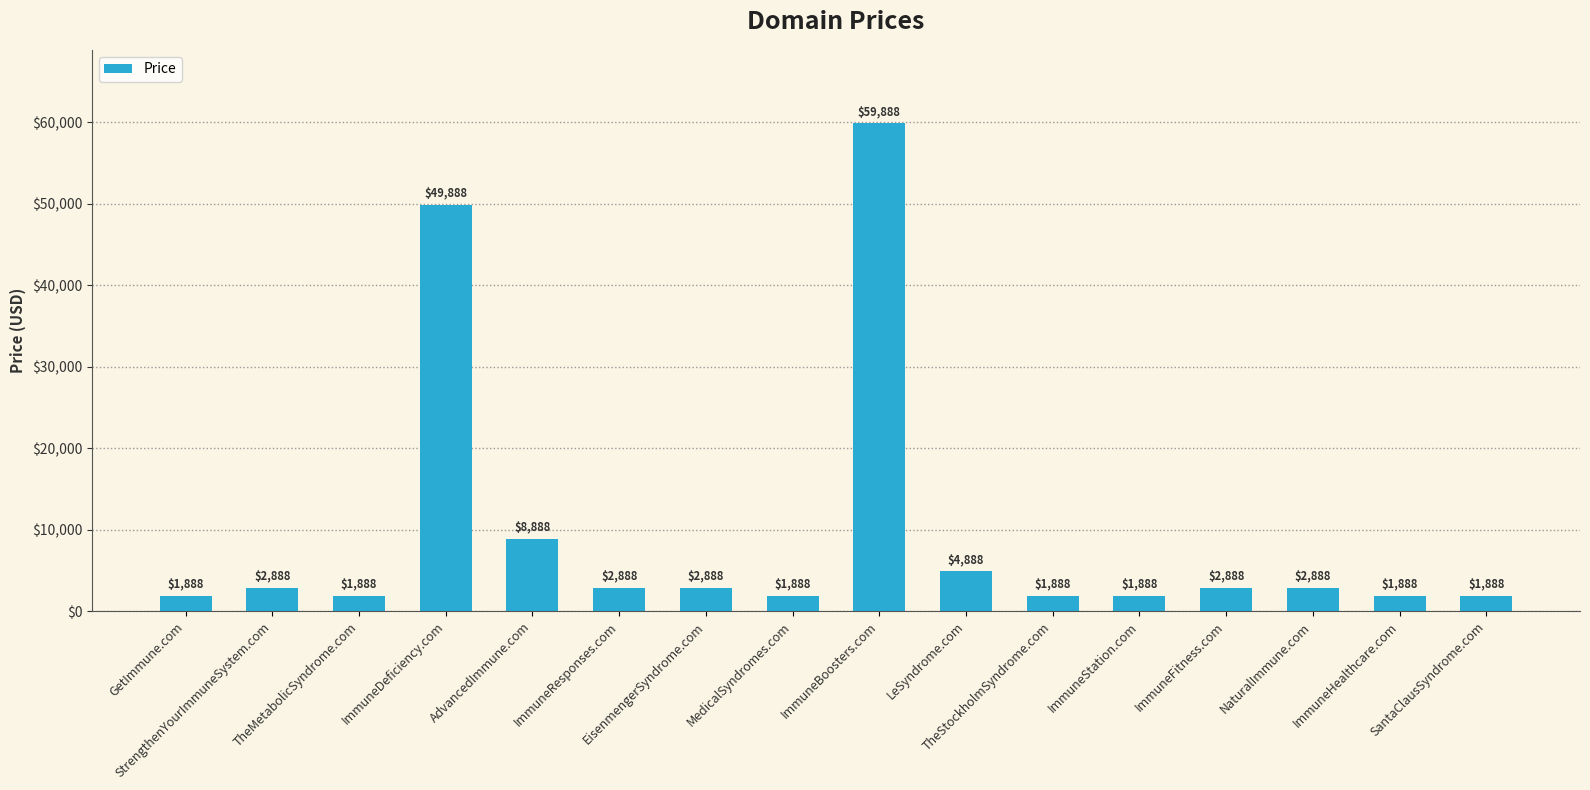

Approximately how many times larger is the value at GetImmune.com compared to StrengthenYourImmuneSystem.com?

0.7